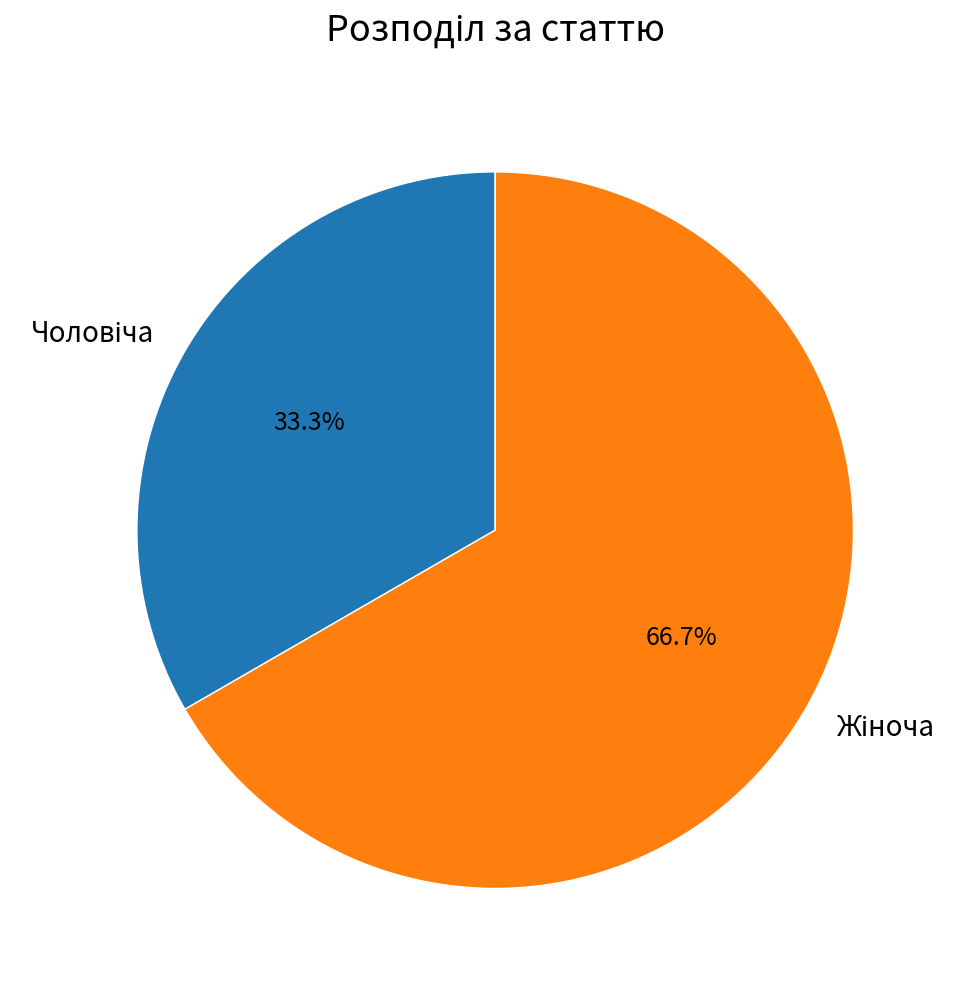

Does any single category account for the majority?

Yes